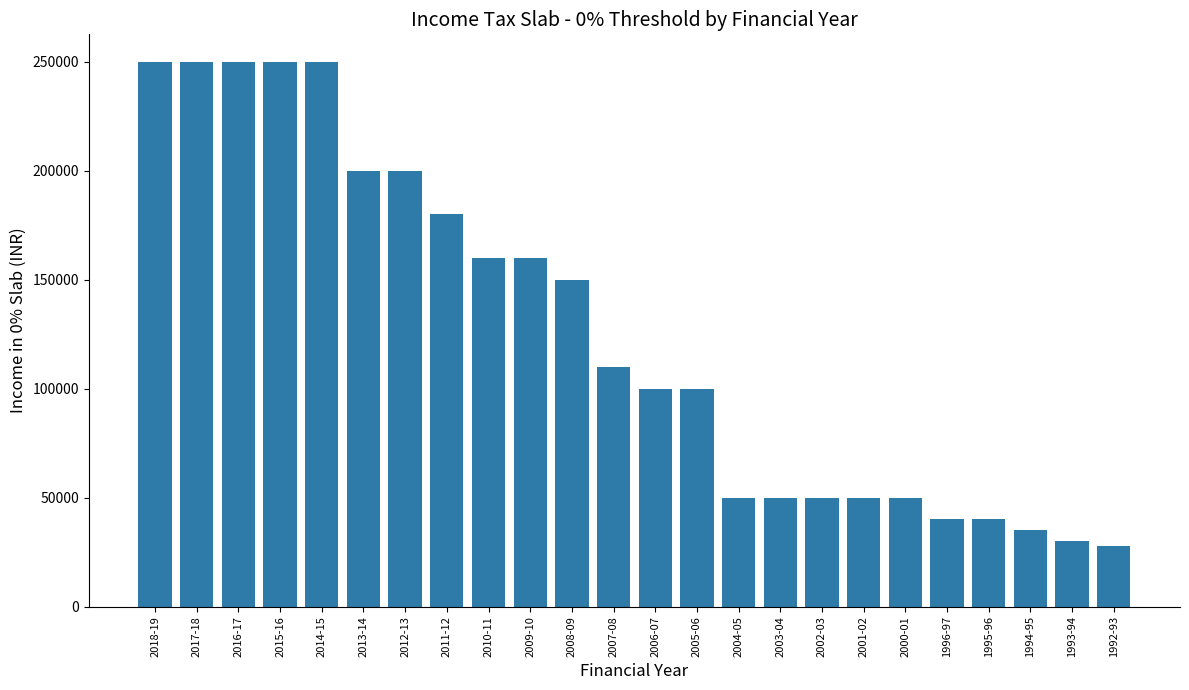

Where does the data first go above 110000?

2018-19